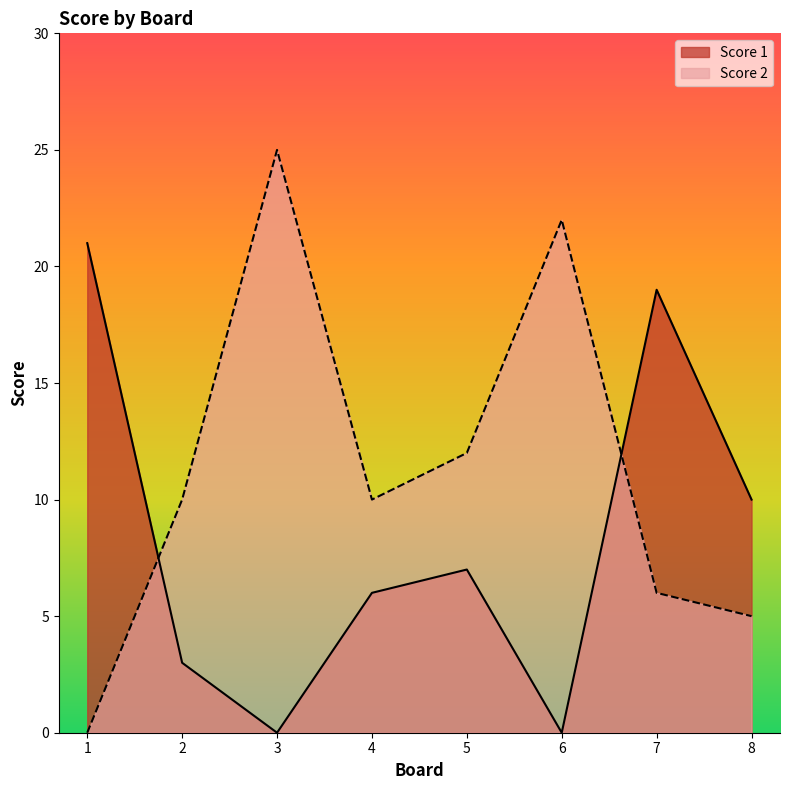

Reading left to right, what are all the values shown in this chart?

Score 1: 21	3	0	6	7	0	19	10
Score 2: 0	10	25	10	12	22	6	5